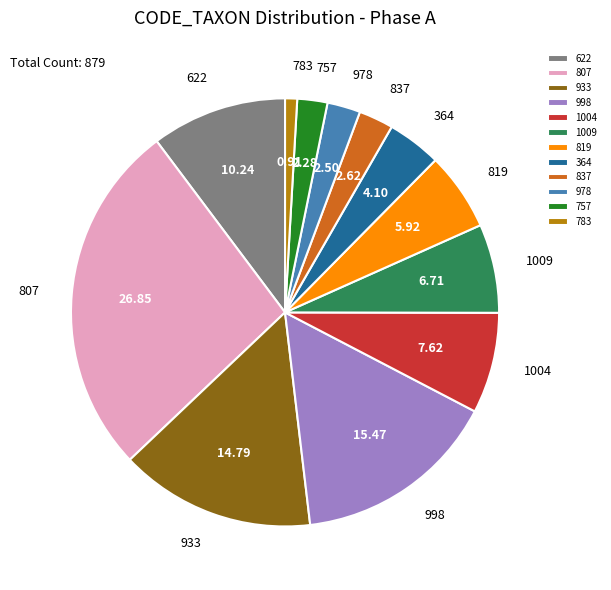

Is 819 the majority of the pie?

No